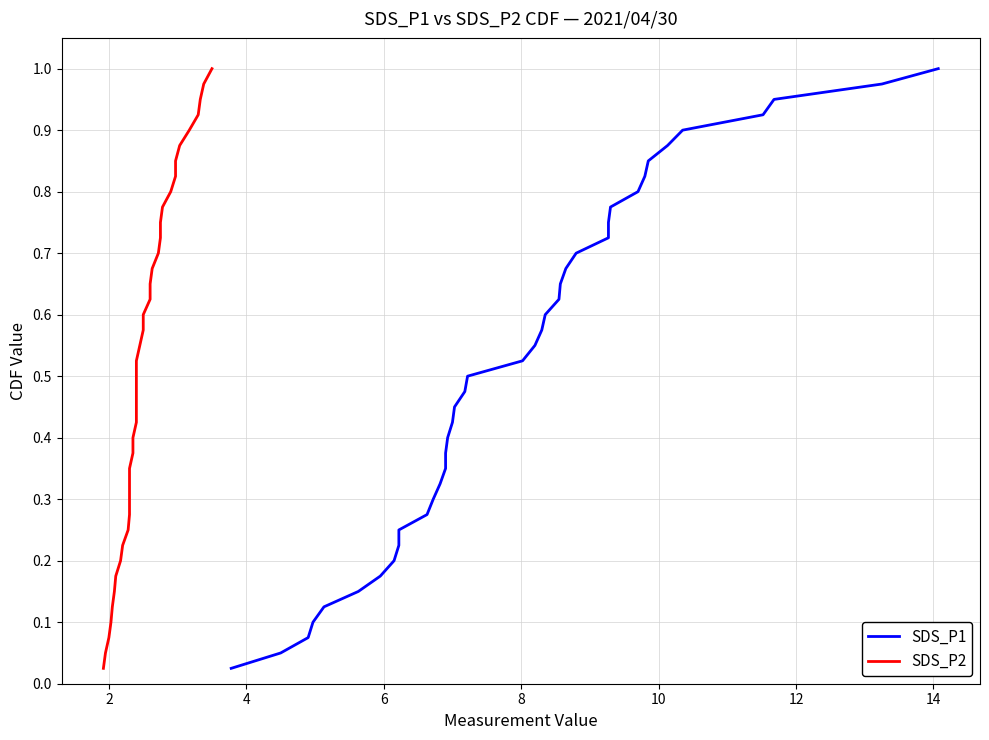

The SDS_P1 series shows 0.3 at 37. True or false?

False